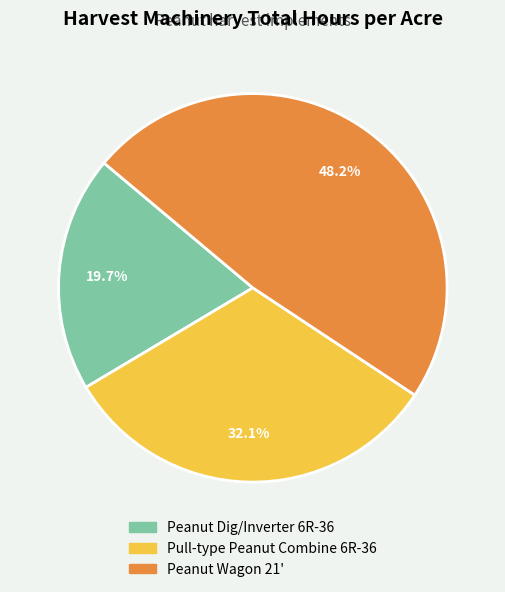

The Peanut Dig/Inverter 6R-36 slice represents 20% of the pie. True or false?

True